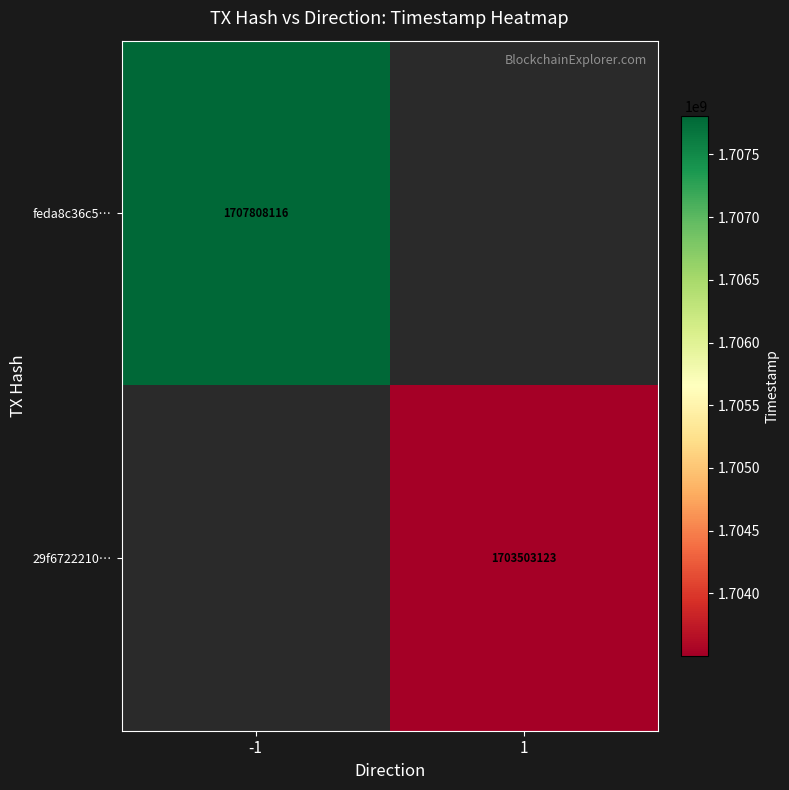

The feda8c36c5… series shows 1707808116 at -1. True or false?

True